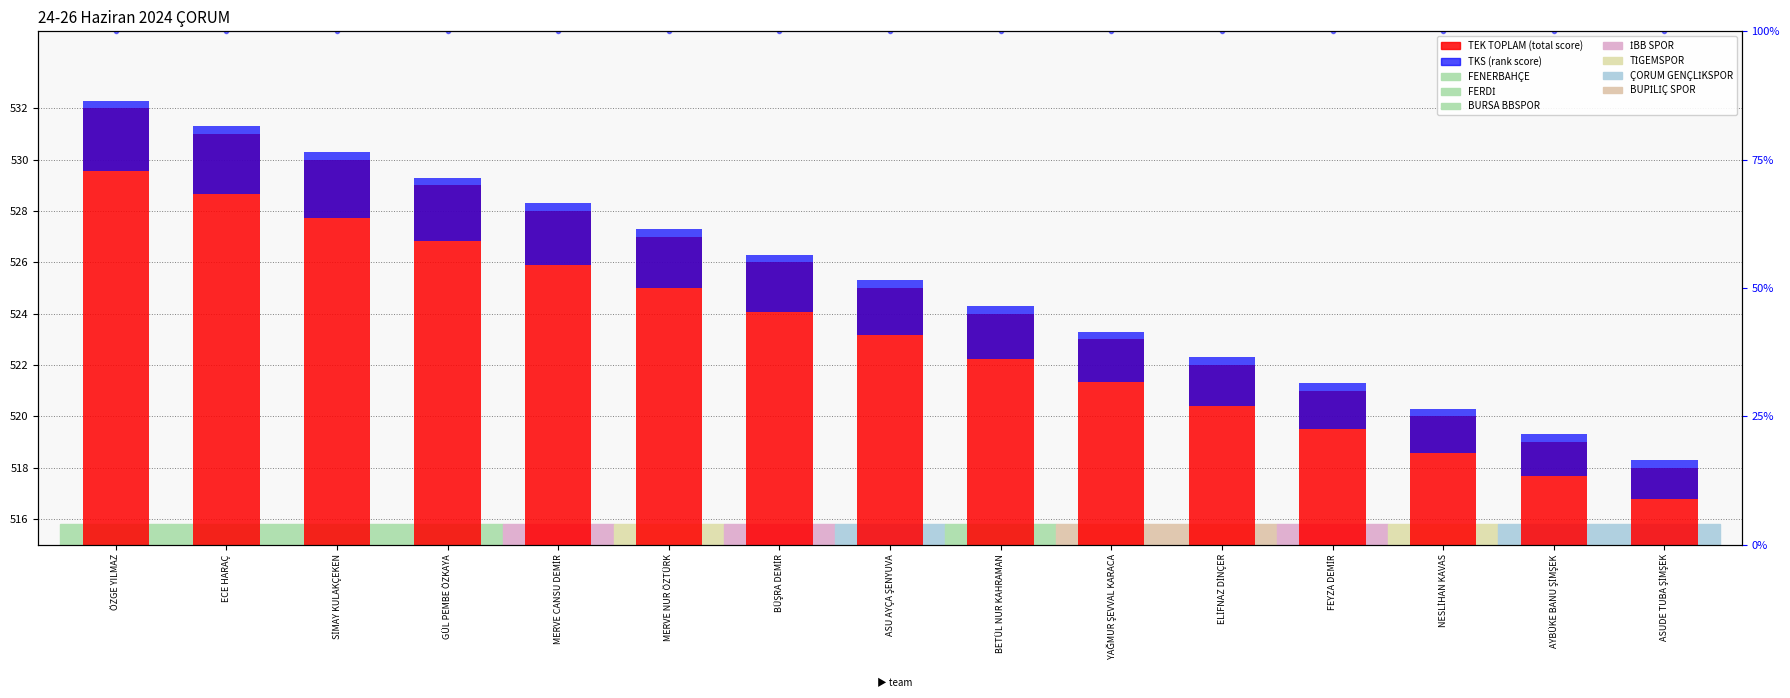

What is the maximum value shown in the chart?

532.0